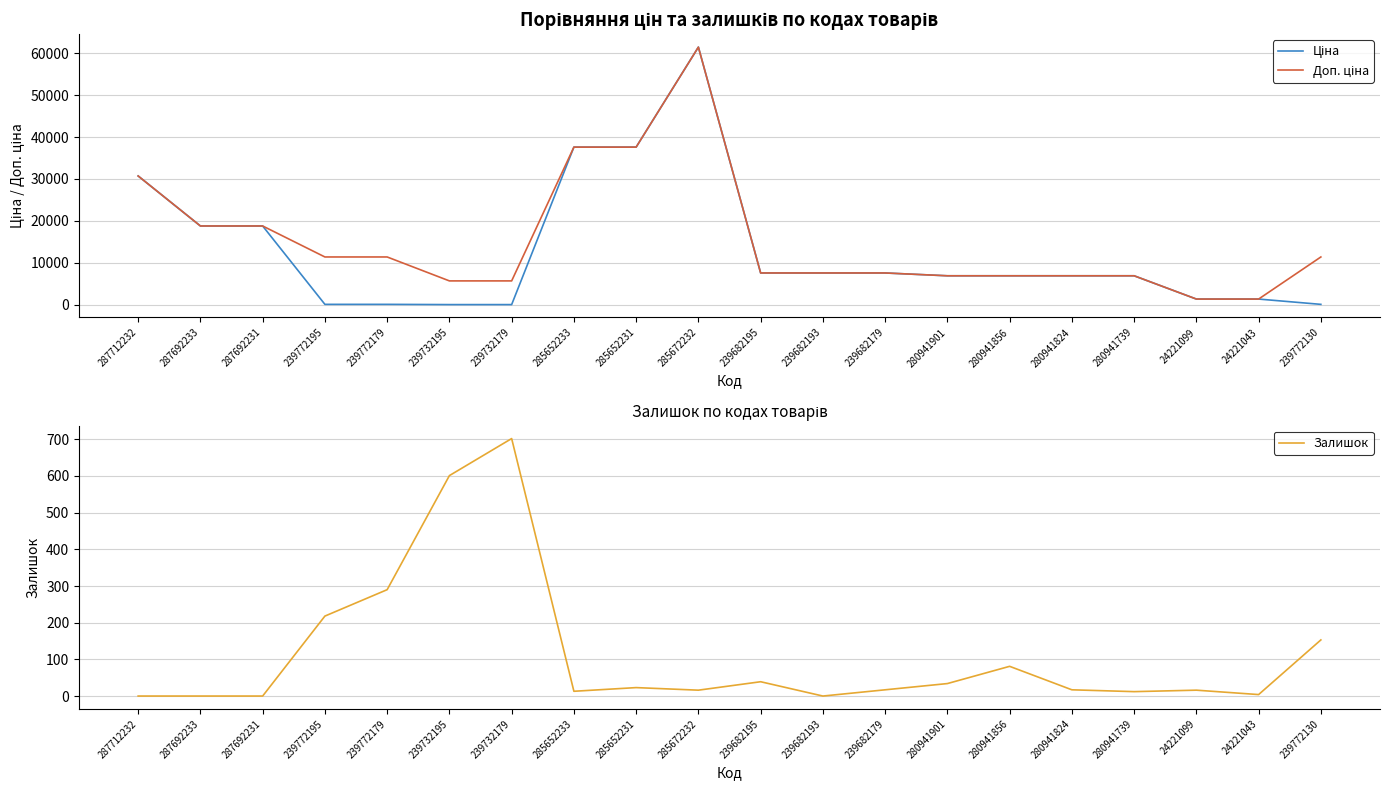

At which category is the sum across all series the highest?

285672232